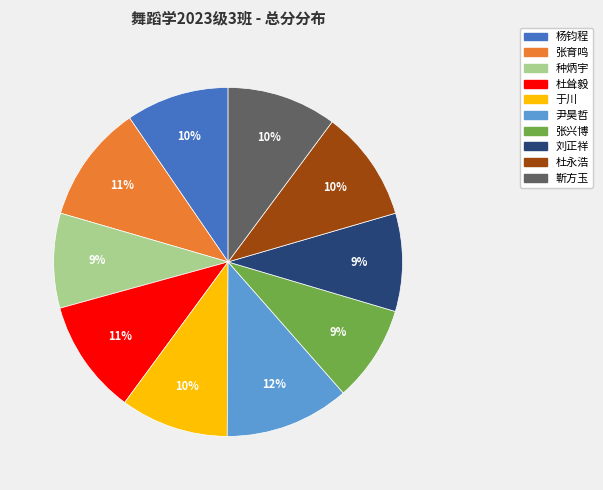

The 张兴博 slice represents 9% of the pie. True or false?

True